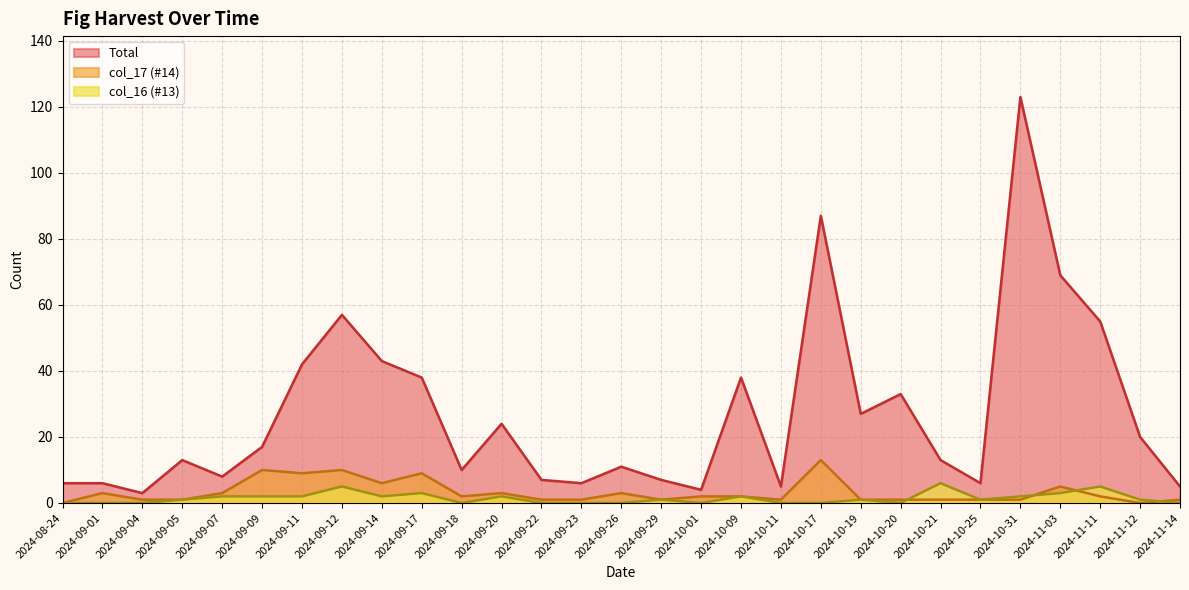

What is the average value of the col_16 (#13) series?

1